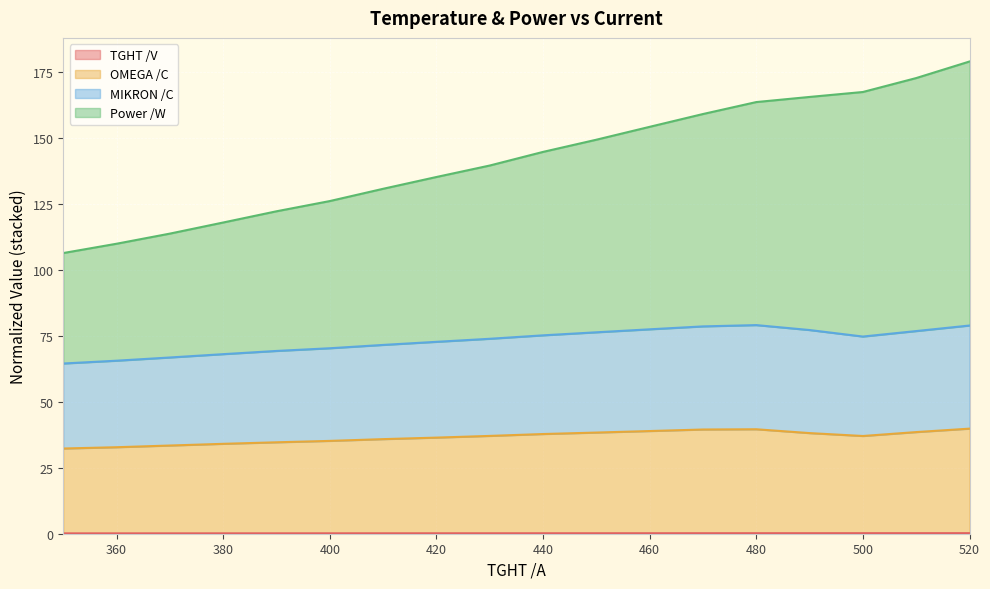

At which category is the sum across all series the highest?

520